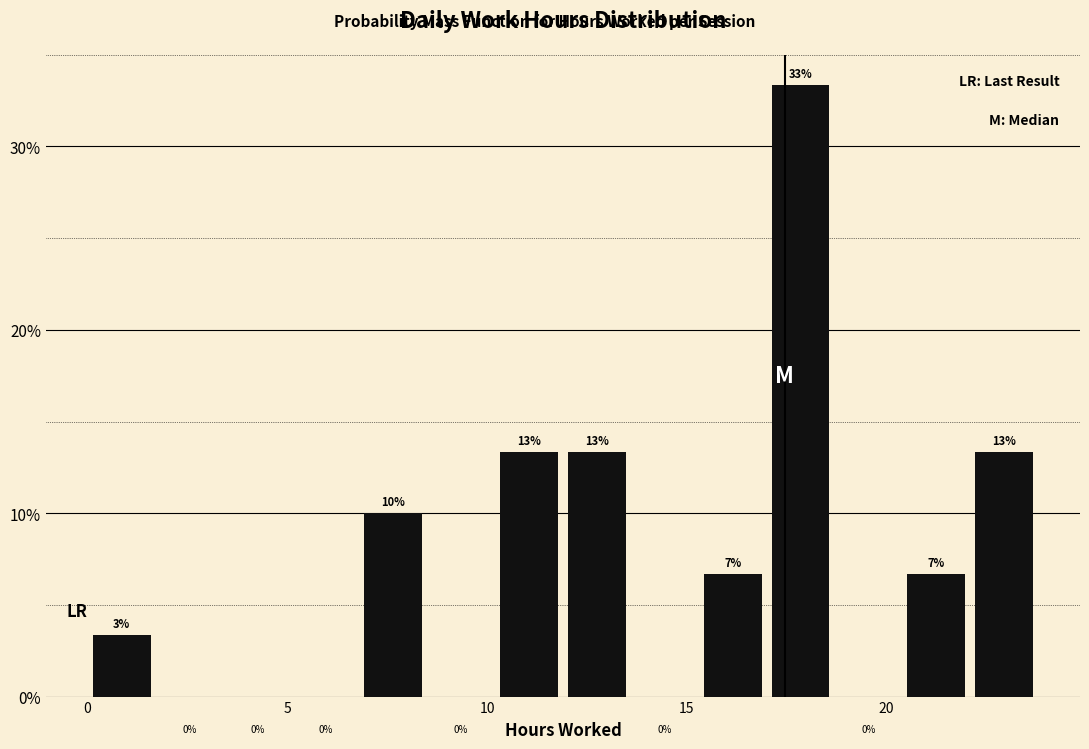

Read against the x-axis, roughly where is the centre of the tallest bar?

18.0